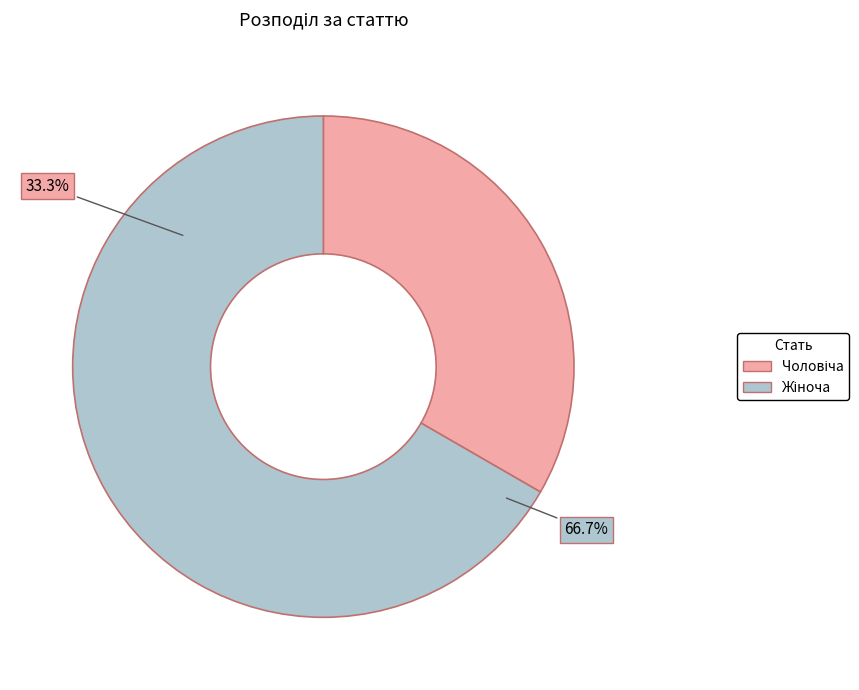

What is the majority slice?

Жіноча